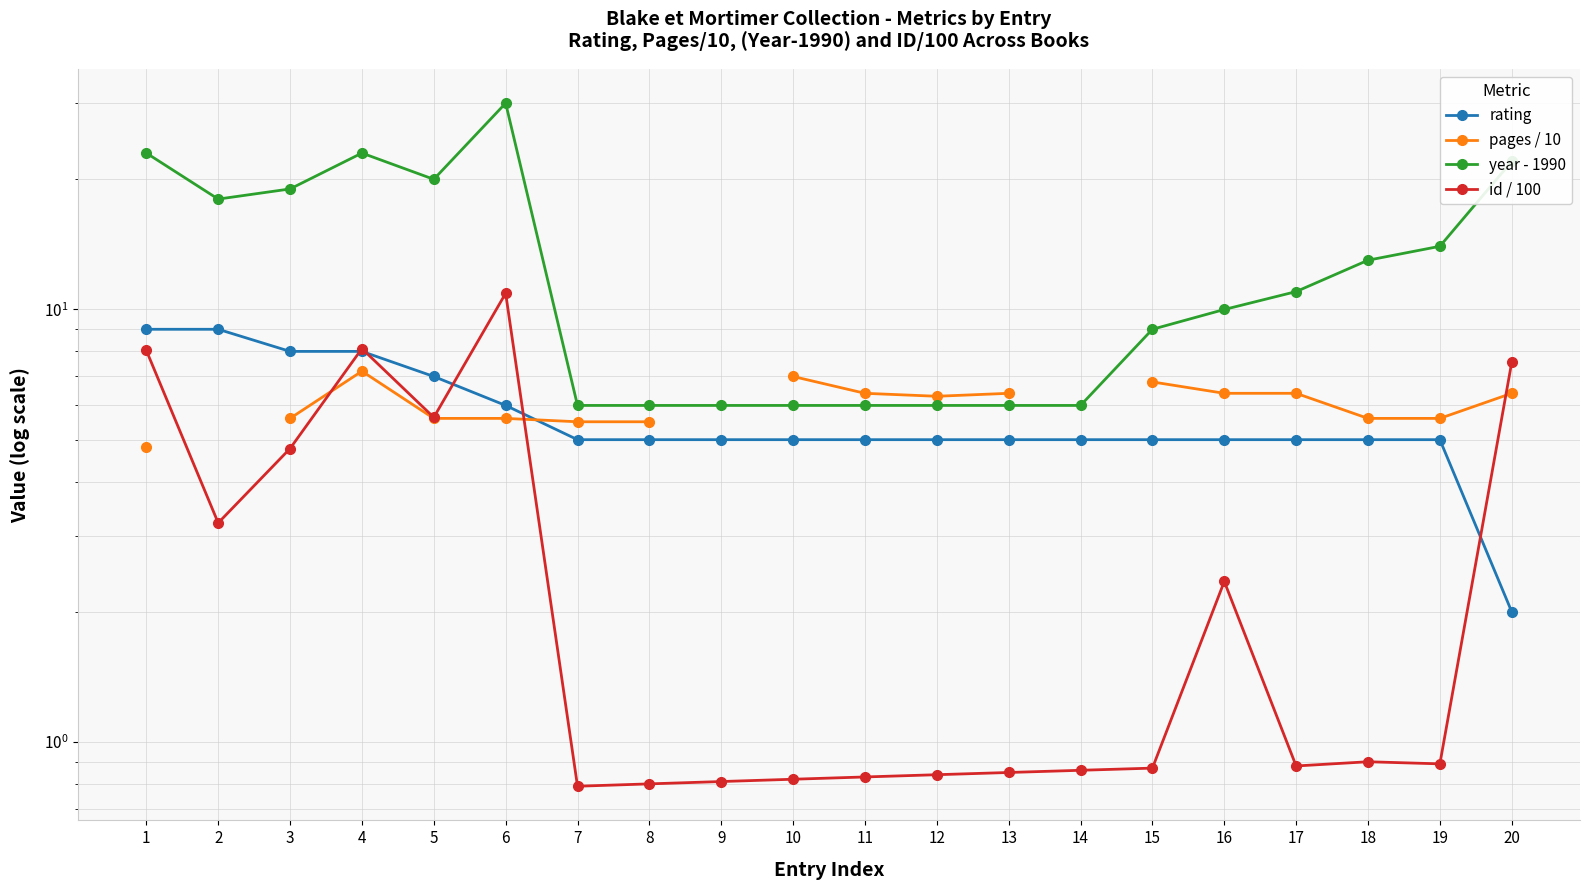

What is the sum of all year - 1990 values?

260.0